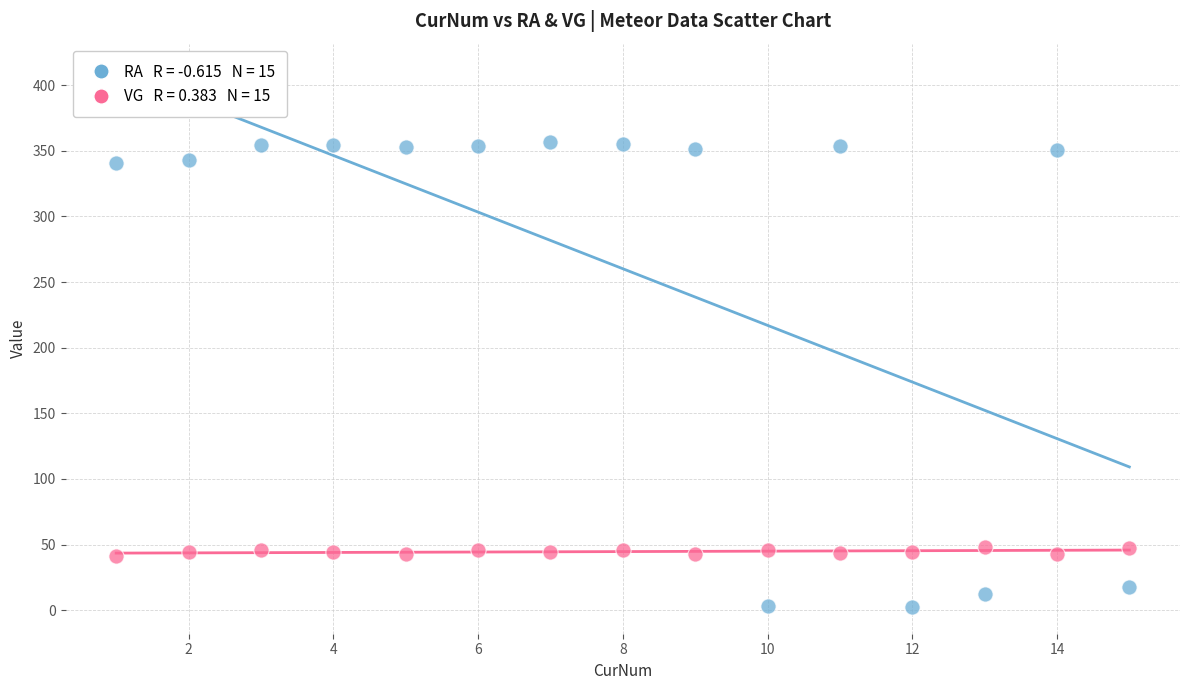

Across all data points, what is the range of X values (max minus min)?

14.0